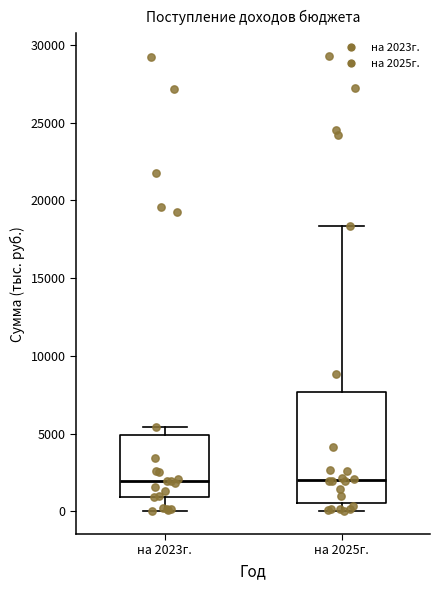

Where does the lower whisker of the box for на 2023г. end on the y-axis? The values are not printed on the chart, so give them approximately, as read against the axis.

0